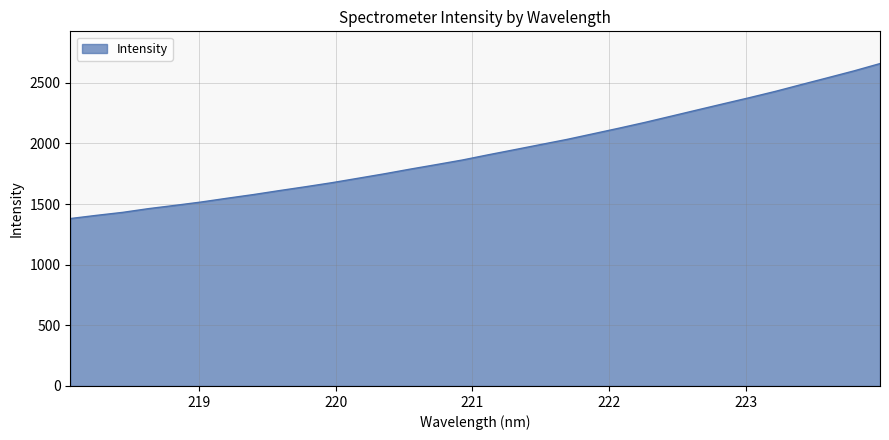

What is the difference between the maximum and minimum values?

1277.5